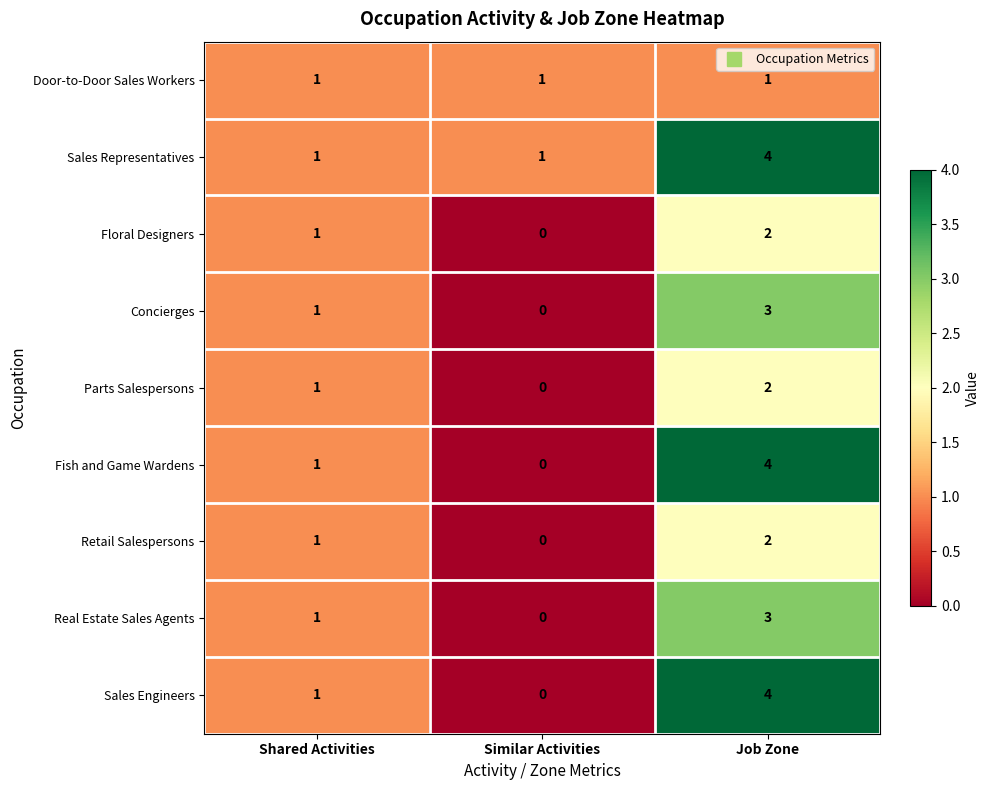

Rank the categories by Sales Engineers value from lowest to highest.

Similar Activities, Shared Activities, Job Zone